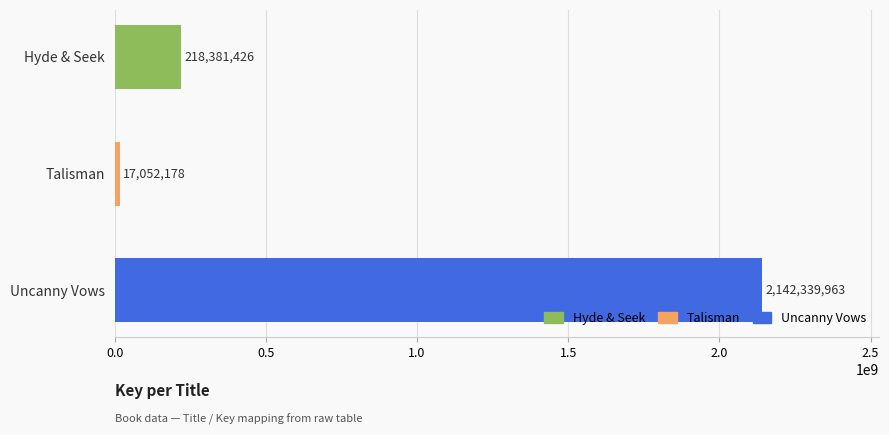

True or false: the data shows 17052178 at Talisman.

True